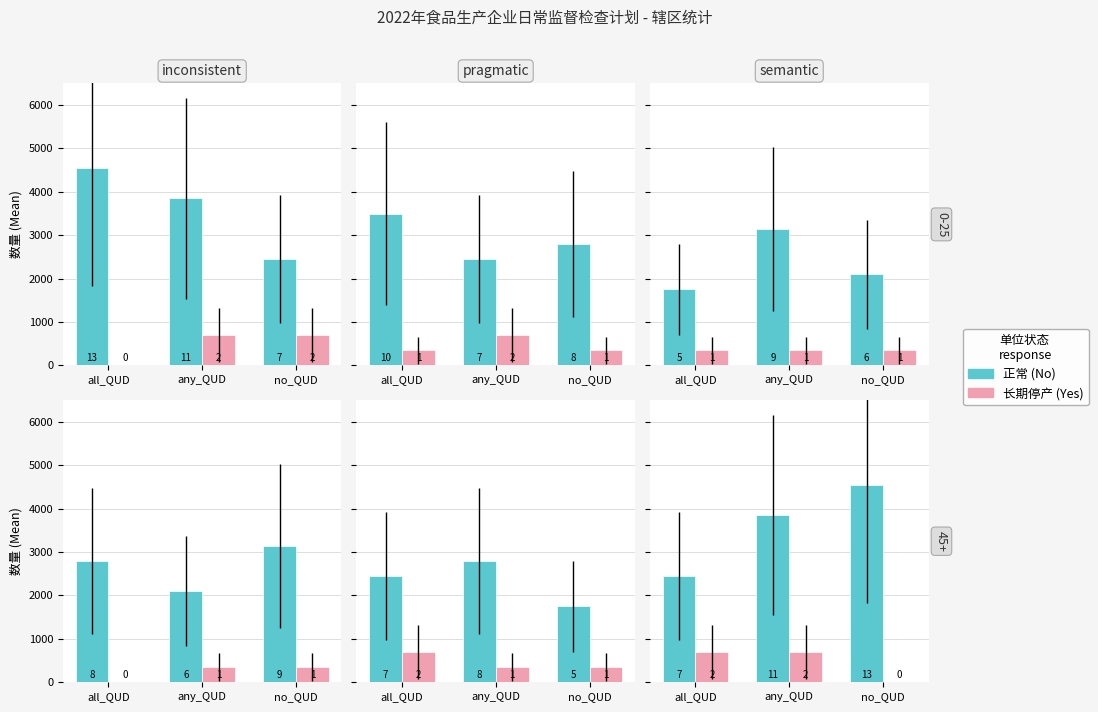

At which category does the chart reach its peak across all series?

no_QUD